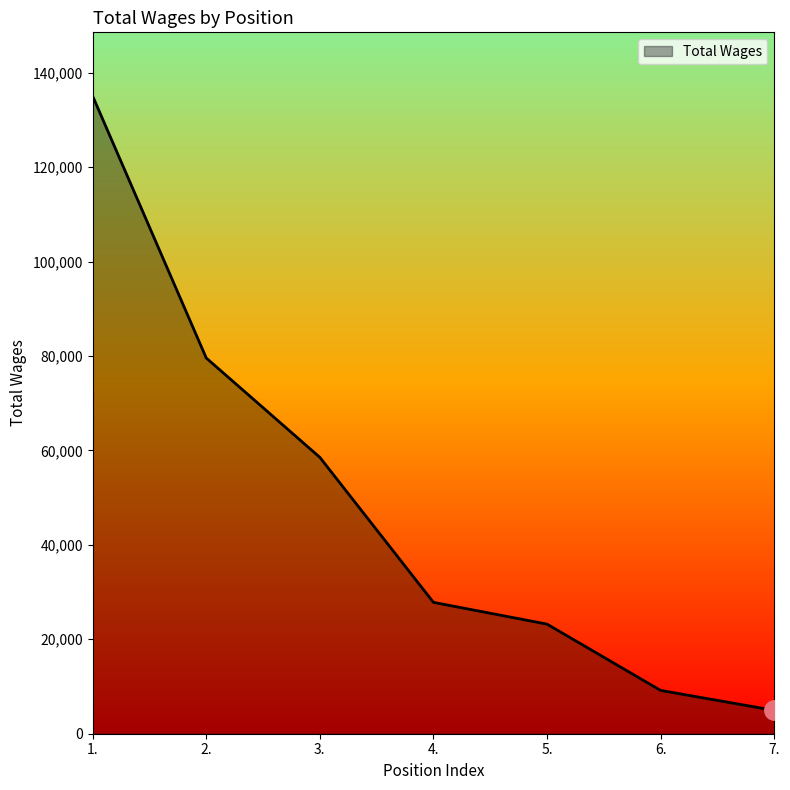

Which category has the lowest value across all series?

7.